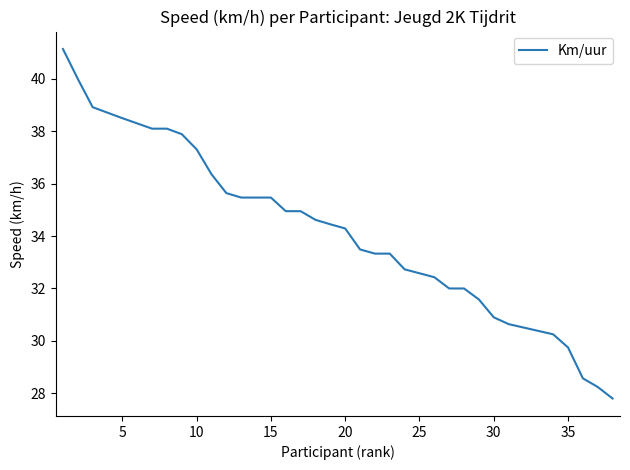

What is the difference between the maximum and minimum values?

13.3